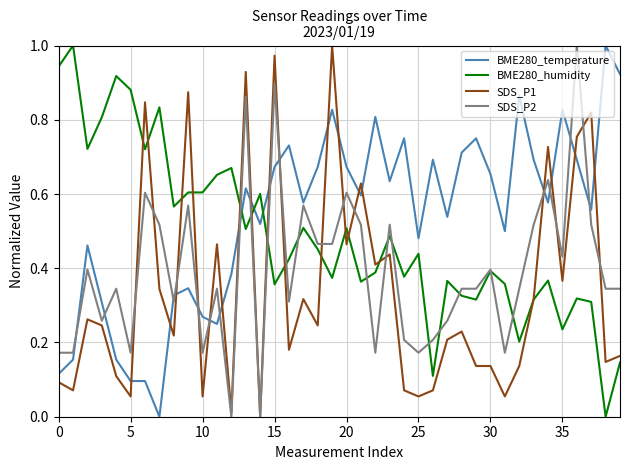

Does the chart have visible grid lines?

Yes